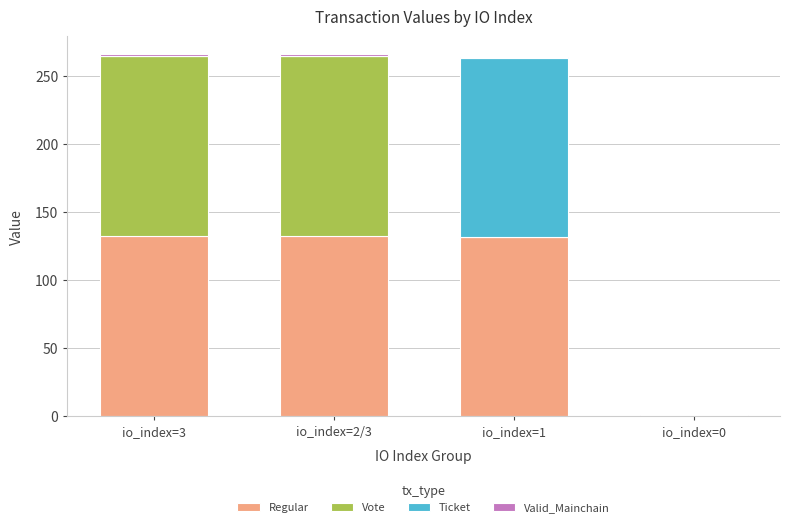

What is the highest value of the Regular series?

132.4